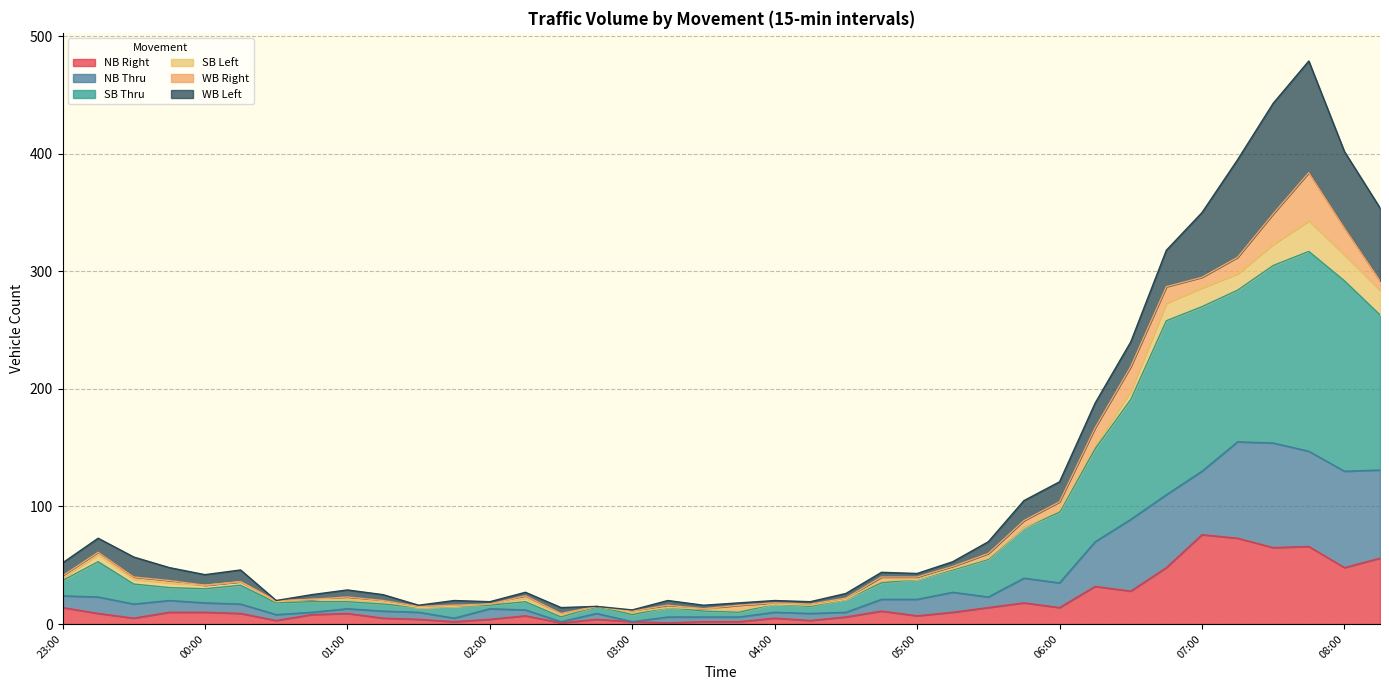

The NB Thru series shows 13 at 00:30. True or false?

False